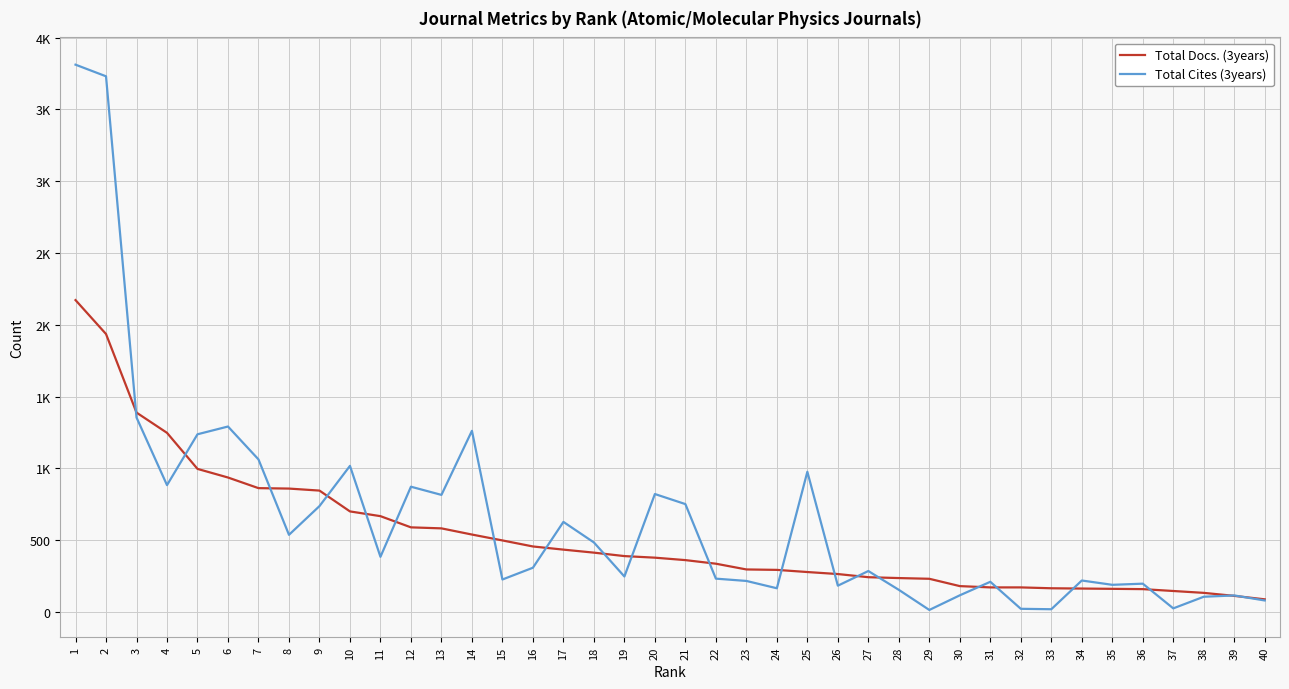

What is the difference between the Total Docs. (3years) values at 7 and 11?

195